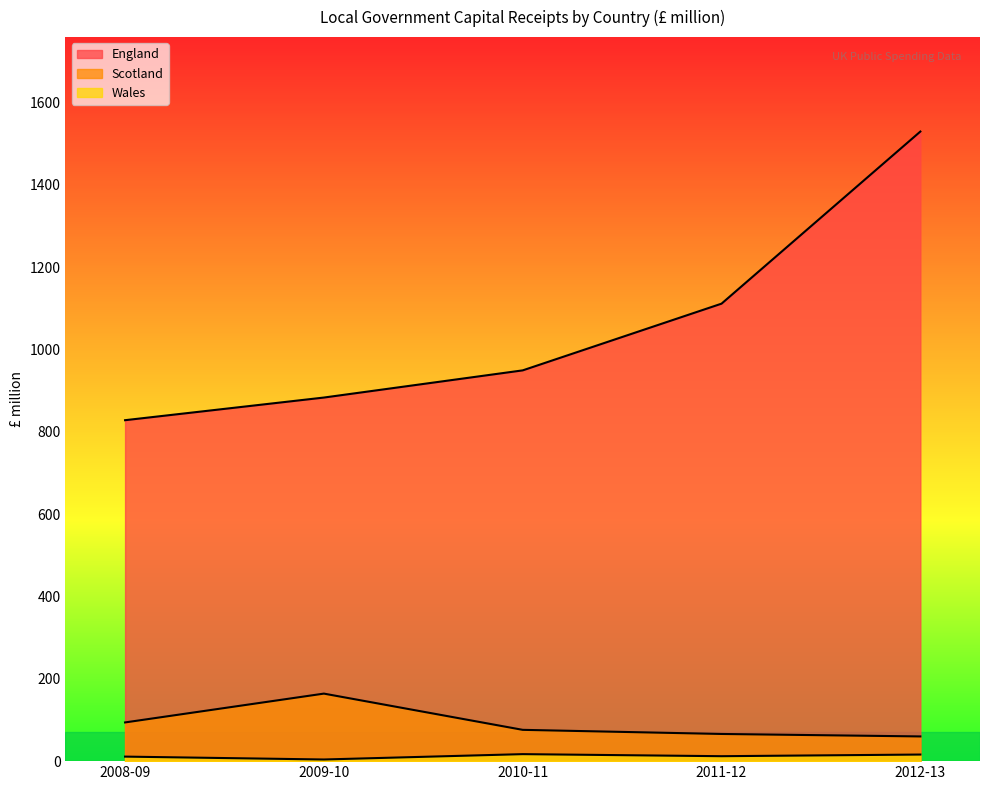

At which label does England reach its peak?

2012-13